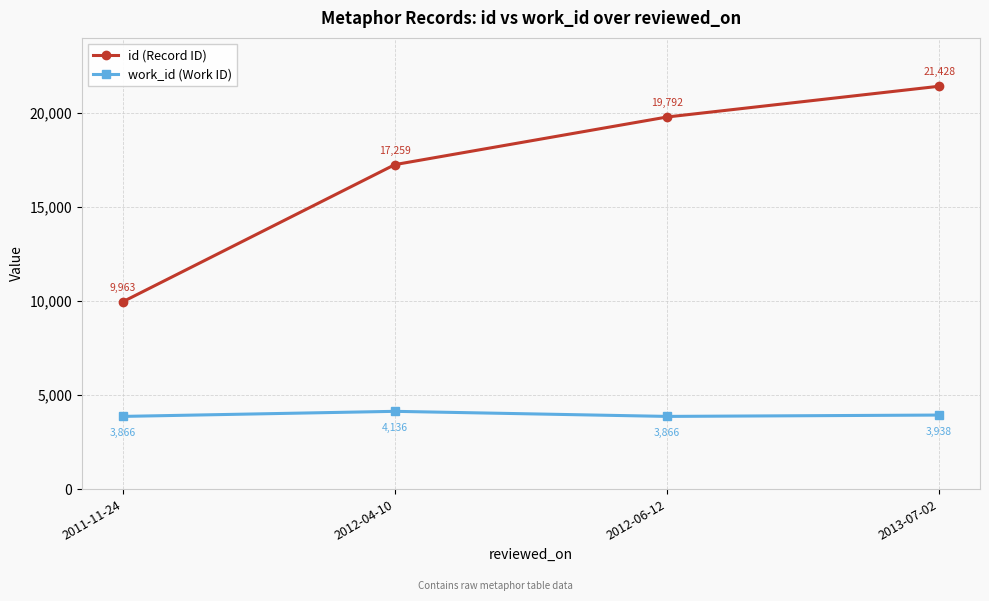

What is the total value across all series at 2011-11-24?

13829